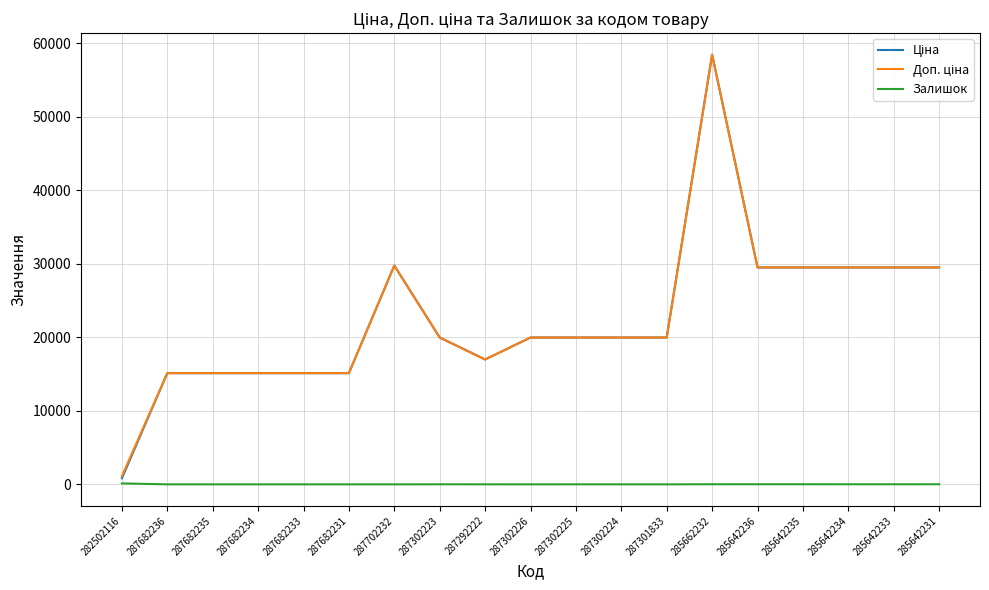

What is the total value across all series at 287301833?

39928.3